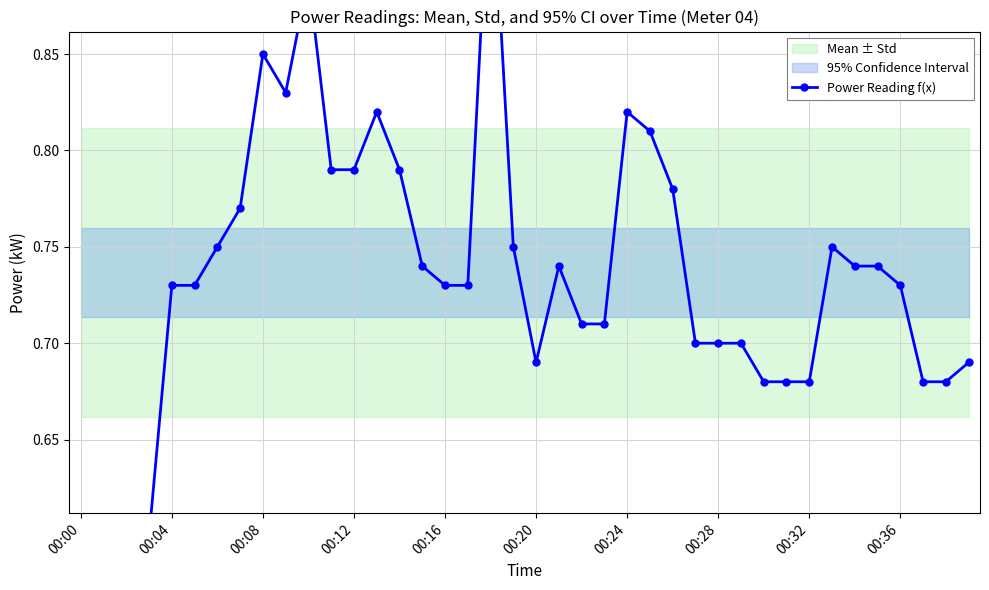

Which category has the lowest value across all series?

00:00